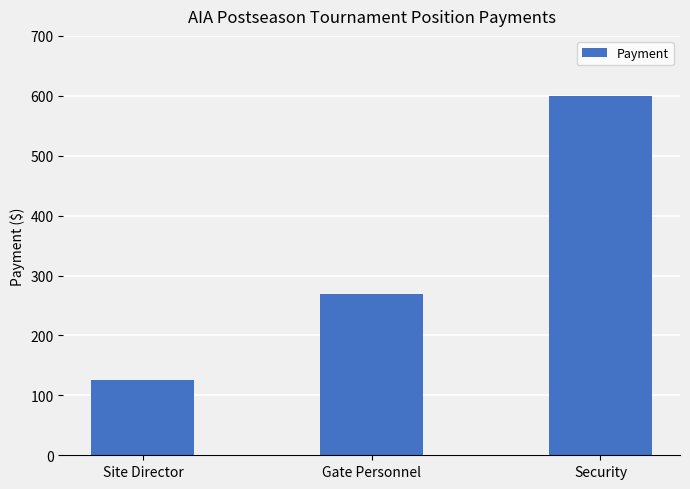

What is the difference between the values at Site Director and Gate Personnel?

145